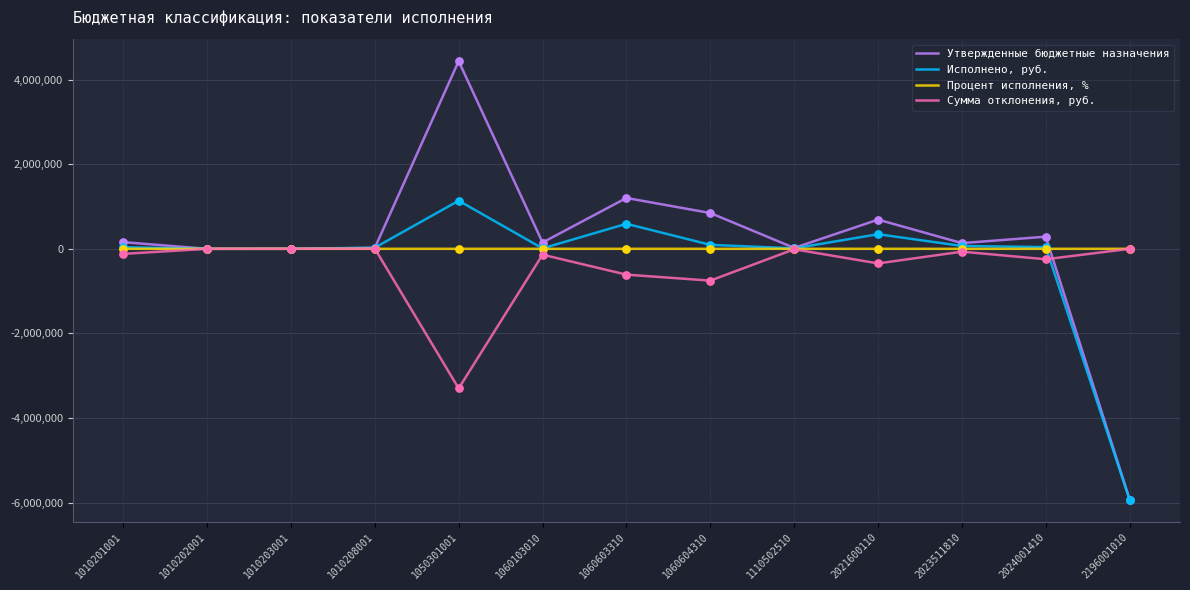

At how many categories does at least one series exceed 946007?

2